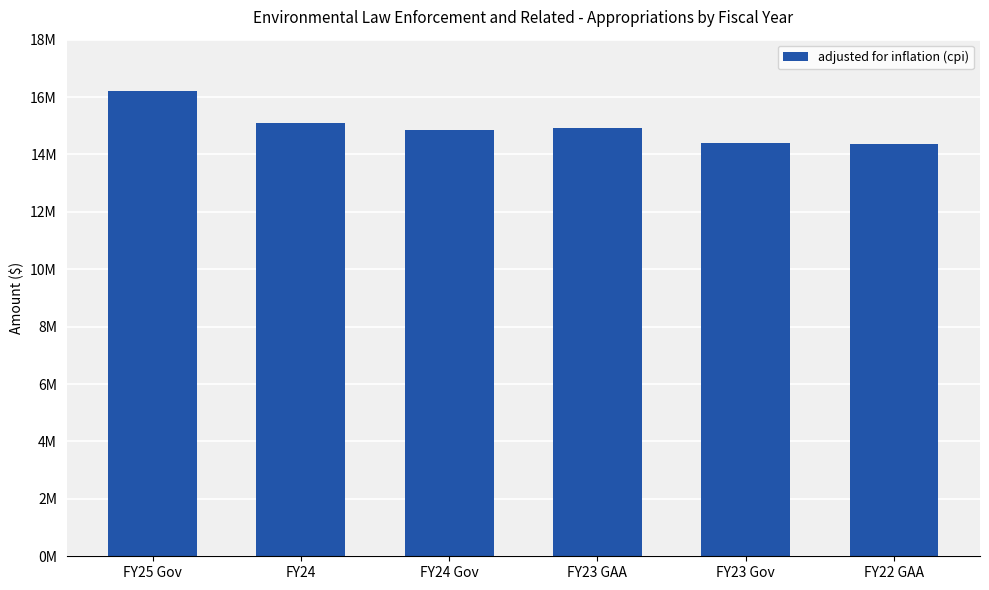

What is the change in value from FY25 Gov to FY23 GAA?

-1300073